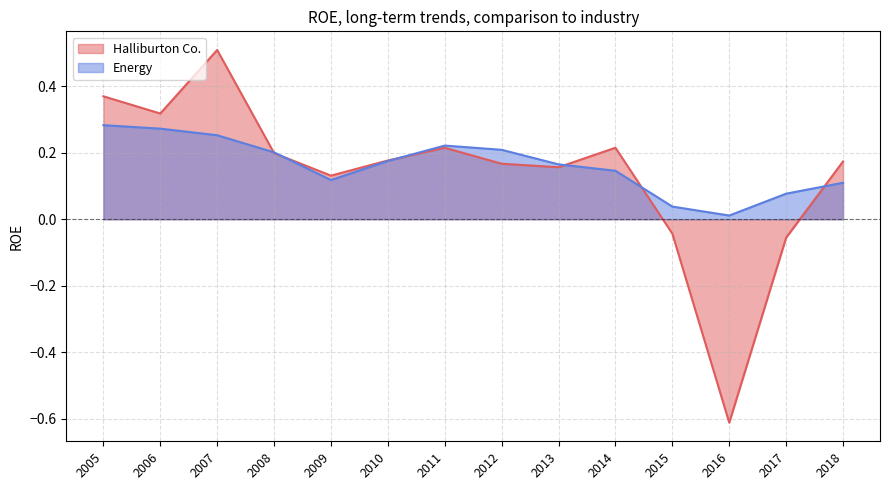

At which category does Halliburton Co. reach its first local peak?

2007